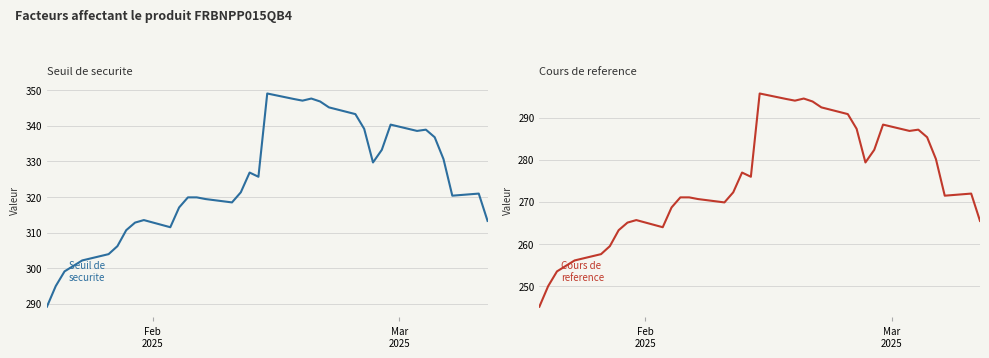

Rank the series by their average value, from lowest to highest.

Cours de reference, Seuil de securite